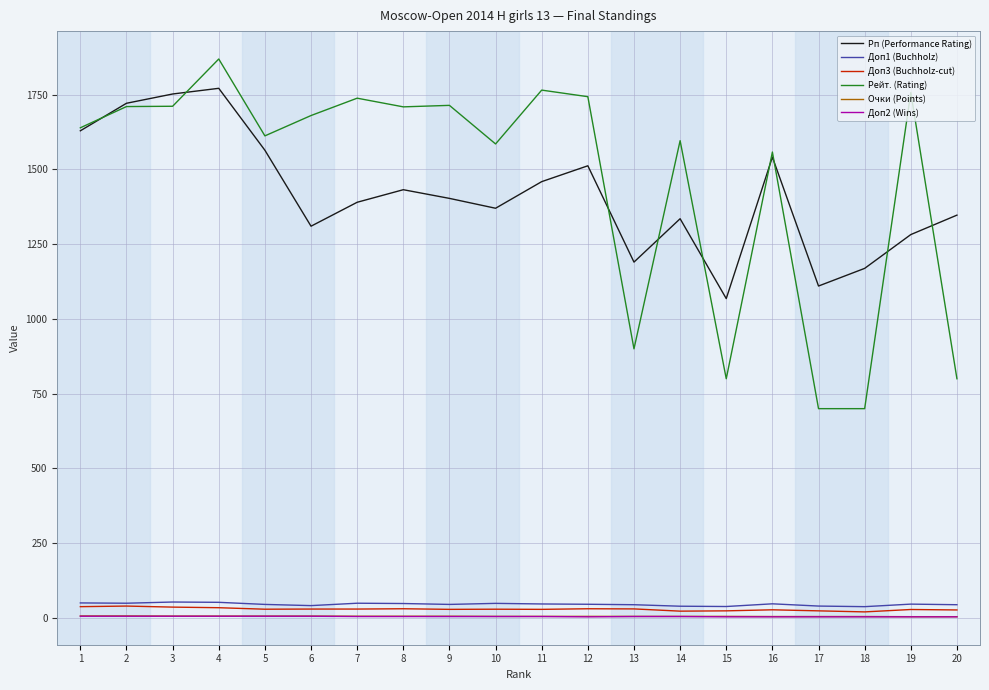

The value of Рейт. (Rating) at 7 is 1116.2. True or false?

False